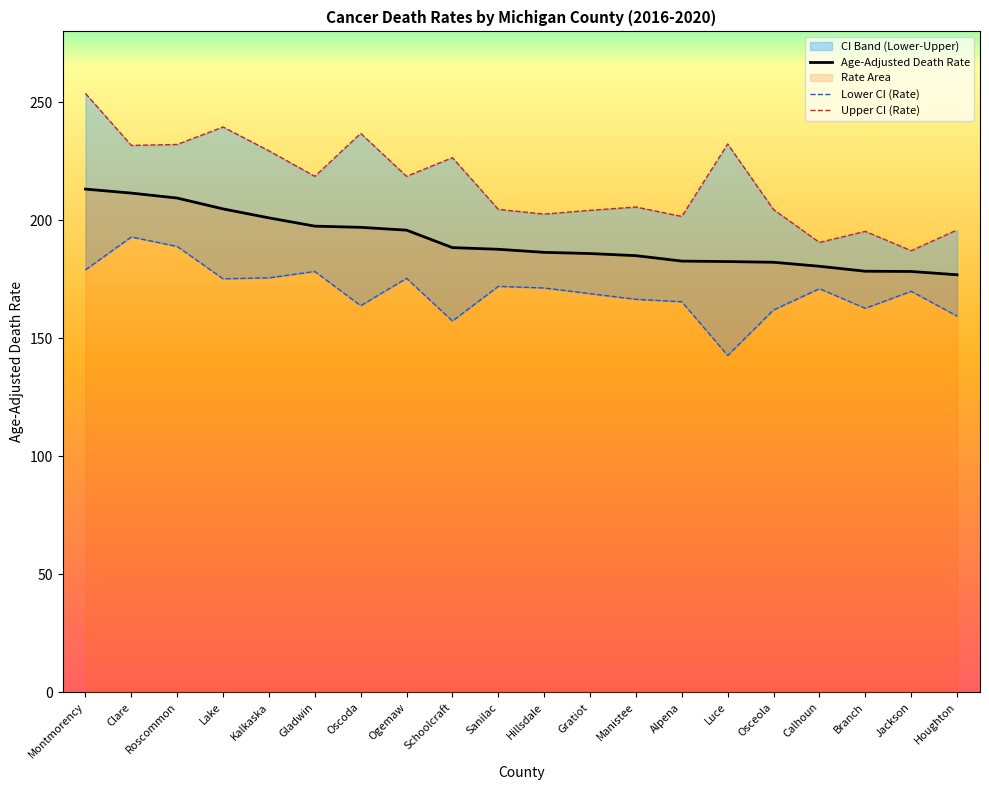

Reading left to right, what are all the values shown in this chart?

Age-Adjusted Death Rate: Montmorency=213.2	Clare=211.5	Roscommon=209.4	Lake=204.8	Kalkaska=201.0	Gladwin=197.5	Oscoda=197.0	Ogemaw=195.8	Schoolcraft=188.4	Sanilac=187.7	Hillsdale=186.4	Gratiot=185.9	Manistee=185.0	Alpena=182.7	Luce=182.5	Osceola=182.2	Calhoun=180.5	Branch=178.4	Jackson=178.3	Houghton=176.9
Lower CI (Rate): Montmorency=179.0	Clare=192.9	Roscommon=188.9	Lake=175.2	Kalkaska=175.6	Gladwin=178.3	Oscoda=163.8	Ogemaw=175.4	Schoolcraft=157.3	Sanilac=172.0	Hillsdale=171.3	Gratiot=168.9	Manistee=166.5	Alpena=165.5	Luce=142.7	Osceola=162.0	Calhoun=171.0	Branch=162.7	Jackson=169.9	Houghton=159.4
Upper CI (Rate): Montmorency=253.7	Clare=231.7	Roscommon=232.1	Lake=239.5	Kalkaska=229.4	Gladwin=218.6	Oscoda=236.8	Ogemaw=218.6	Schoolcraft=226.5	Sanilac=204.6	Hillsdale=202.6	Gratiot=204.2	Manistee=205.6	Alpena=201.6	Luce=232.3	Osceola=204.5	Calhoun=190.6	Branch=195.3	Jackson=187.1	Houghton=195.9